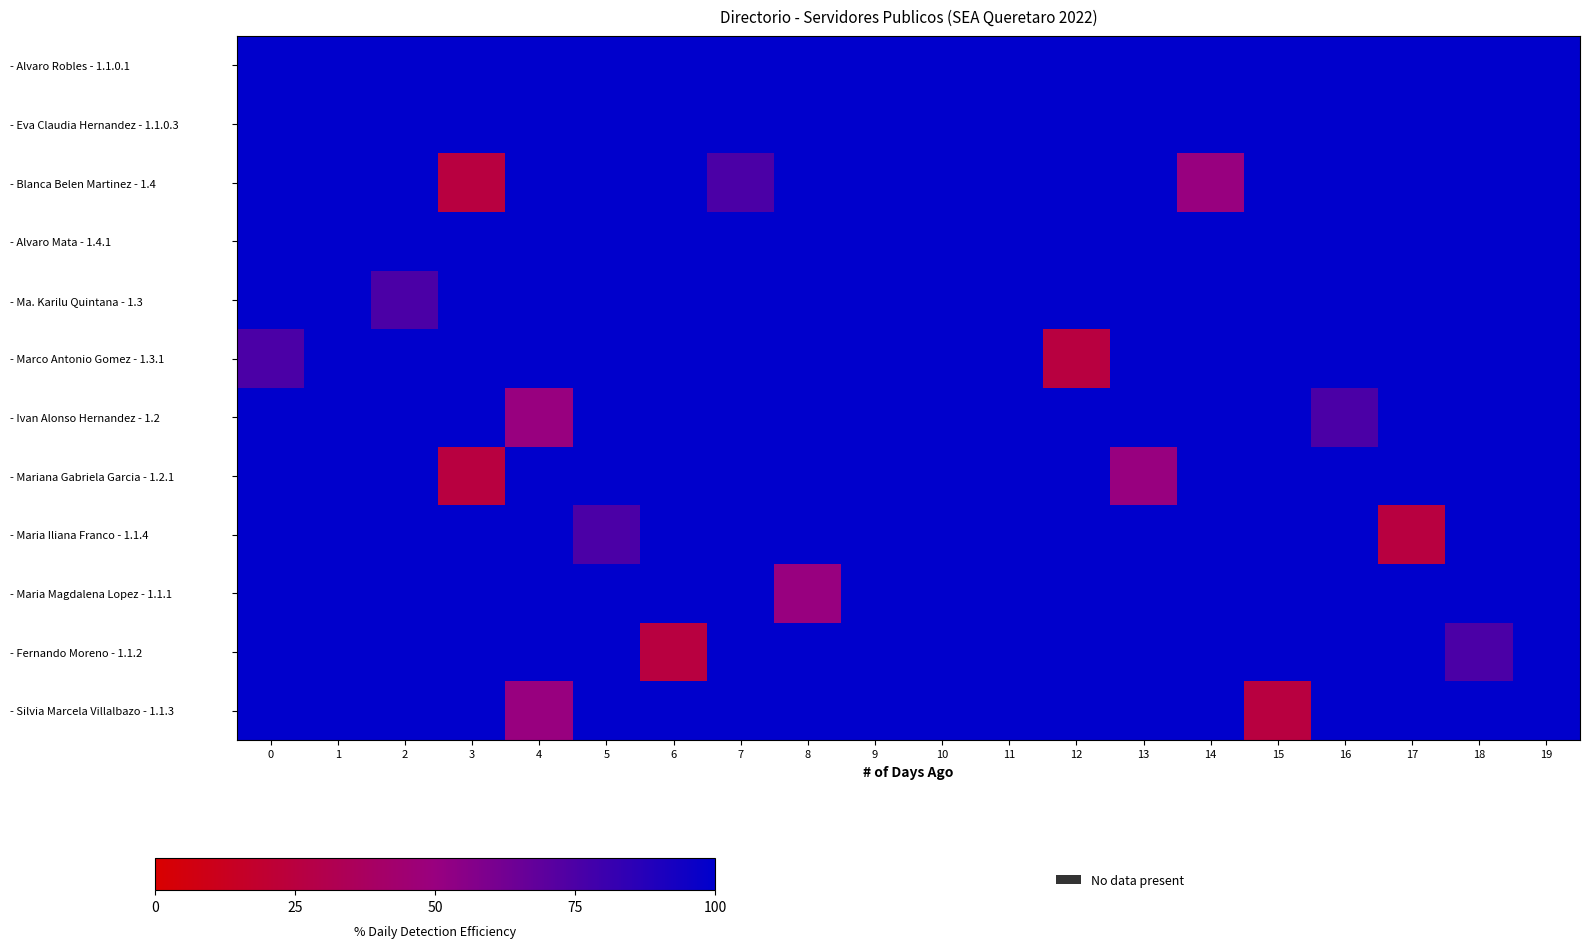

Between 2 and 12, which is larger?

2